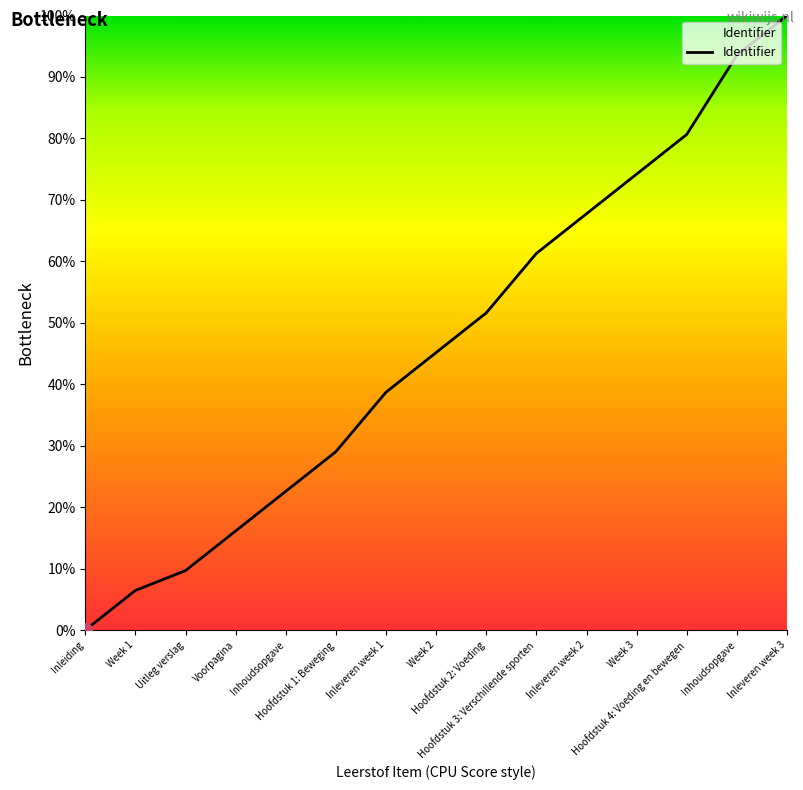

List the labels in order of value, largest first.

Inleveren week 3, Inhoudsopgave, Hoofdstuk 4: Voeding en bewegen, Week 3, Inleveren week 2, Hoofdstuk 3: Verschillende sporten, Hoofdstuk 2: Voeding, Week 2, Inleveren week 1, Hoofdstuk 1: Beweging, Inhoudsopgave, Voorpagina, Uitleg verslag, Week 1, Inleiding